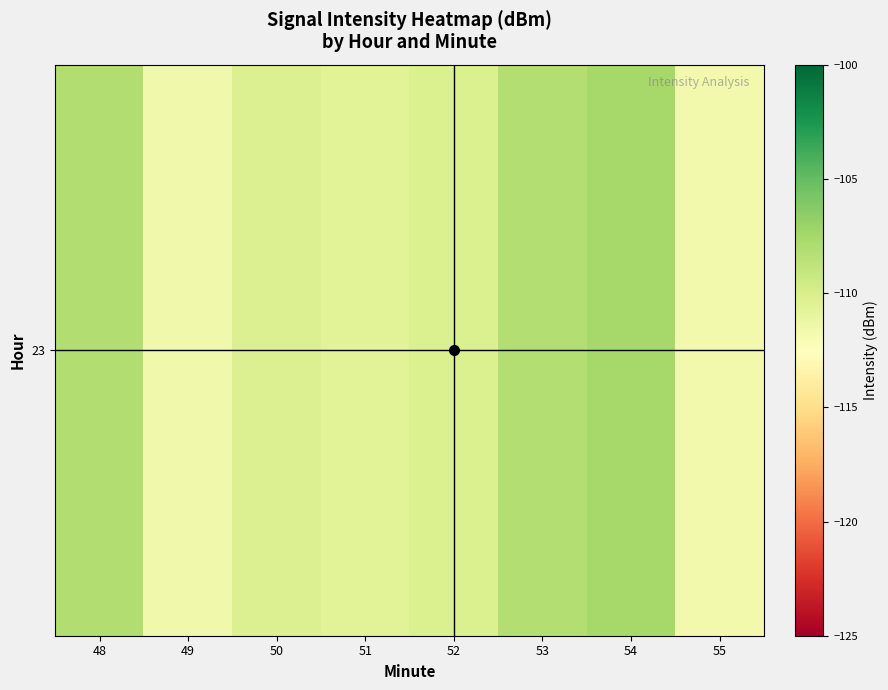

True or false: the data shows -68.2 at 48.

False